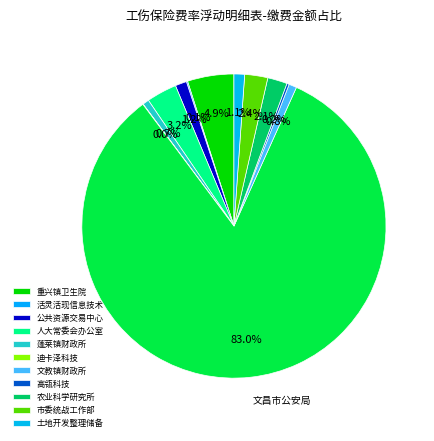

To the nearest percent, what is the average slice percentage?

8%